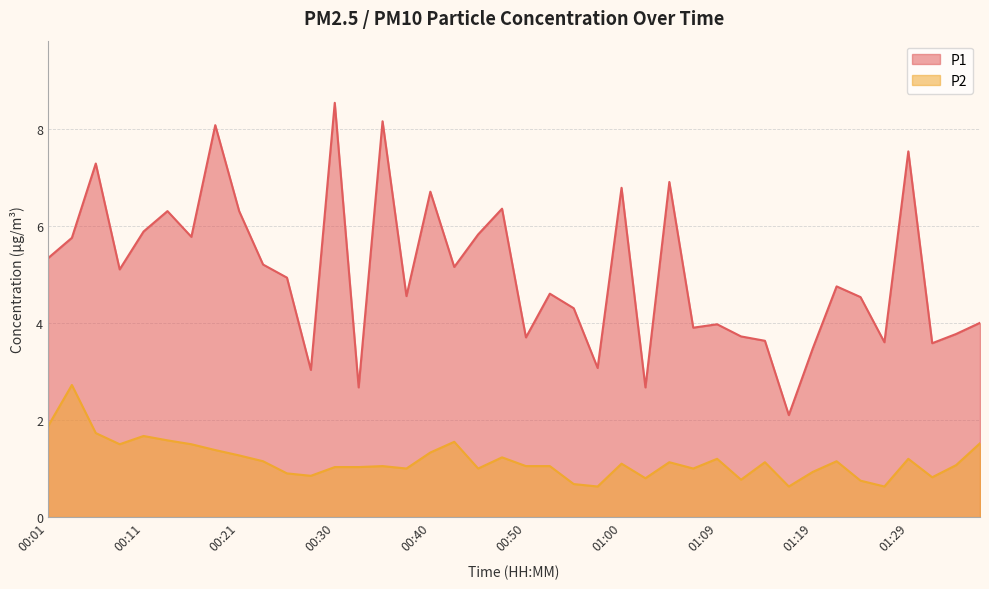

Which series has the largest range (max minus min)?

P1